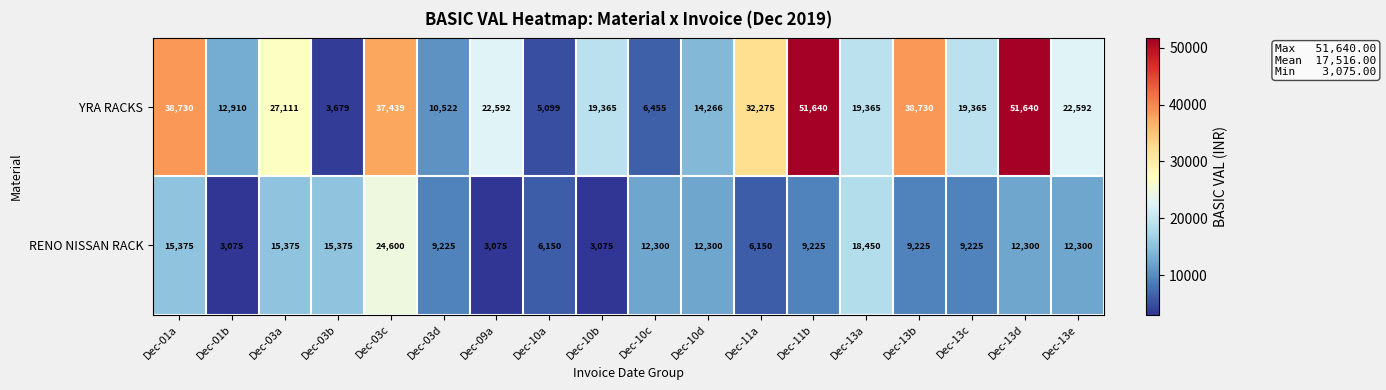

How many categories are shown in the chart?

18